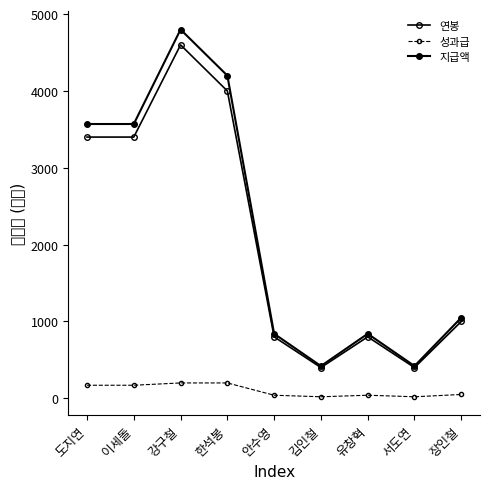

What is the total value across all series at 이세돌?

7140